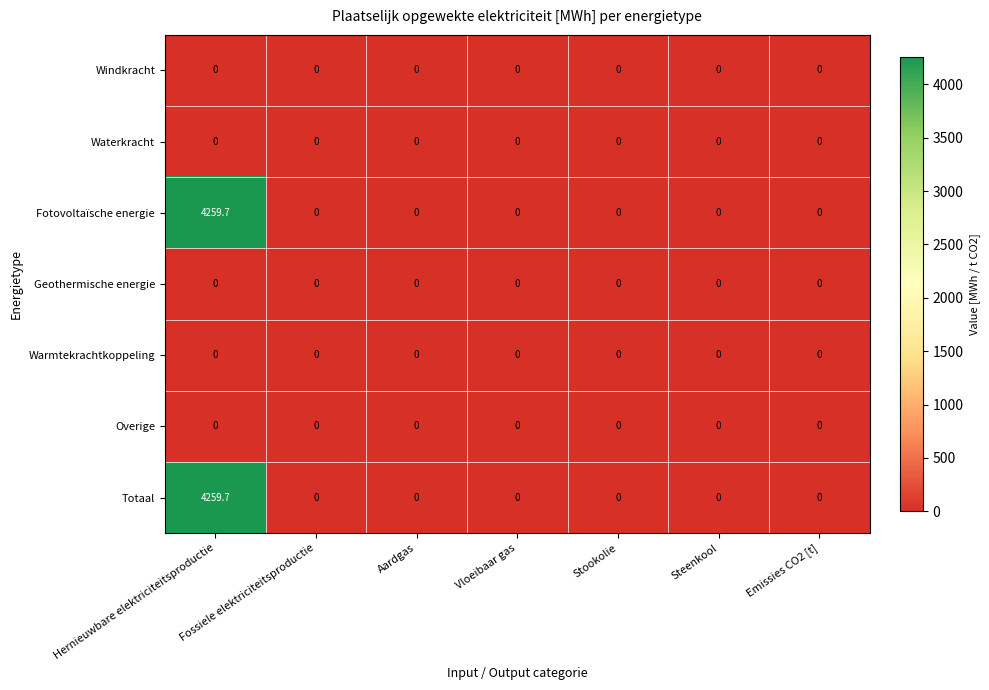

The value of Windkracht at Fossiele elektriciteitsproductie is 0.0. True or false?

True